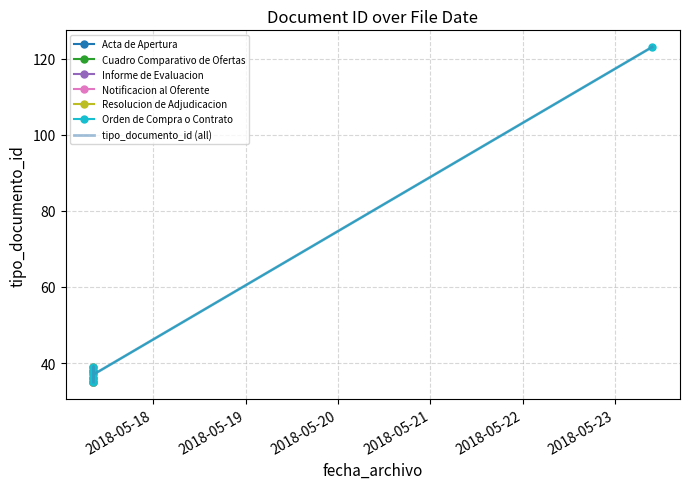

Reading left to right, transcribe all the data shown in this chart.

35	38	36	39	123	37